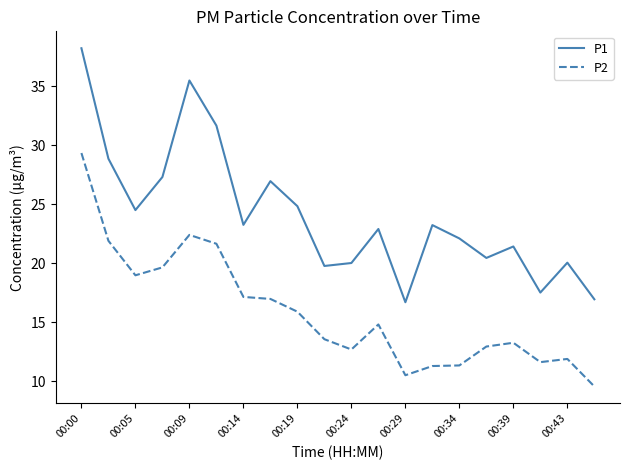

True or false: P1 and P2 intersect in this chart.

False